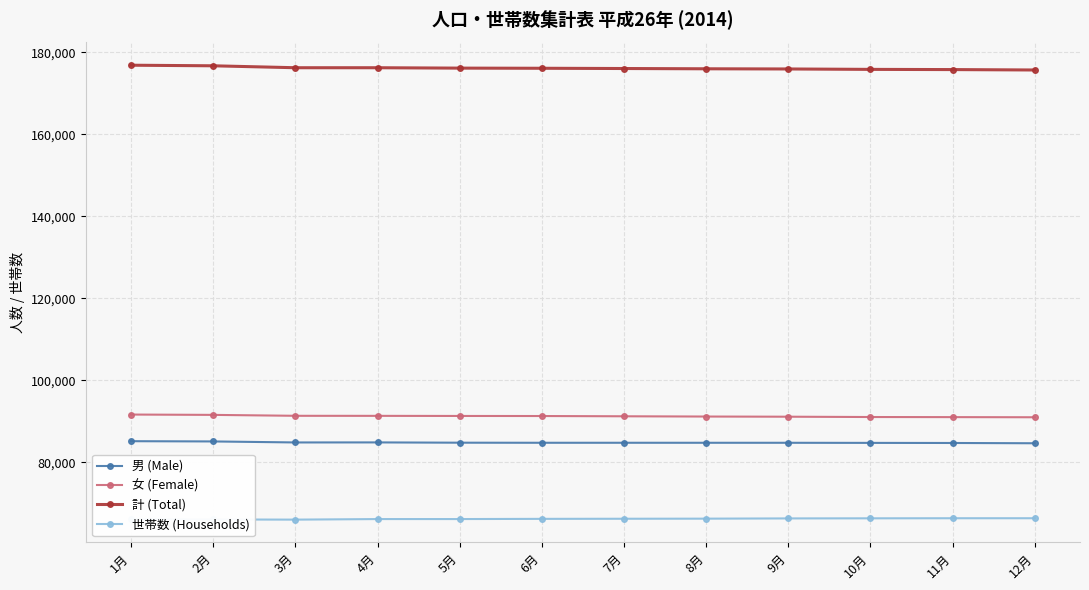

True or false: 計 (Total) and 女 (Female) cross at least once.

False